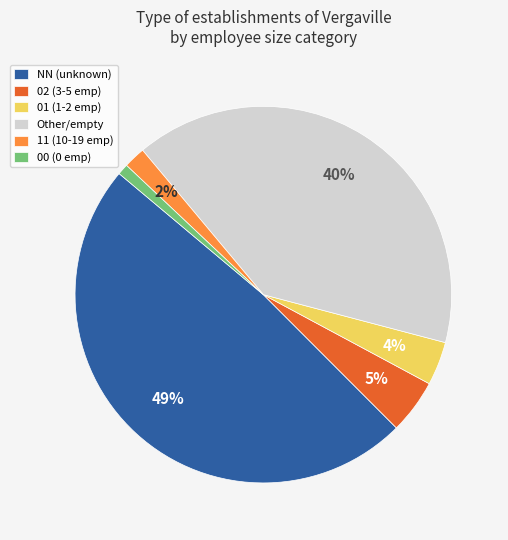

How many segments does this pie chart have?

6